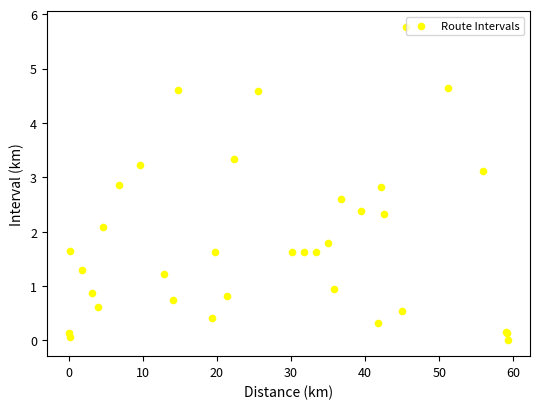

What Y value in the scatter plot is closest to 2?

2.1